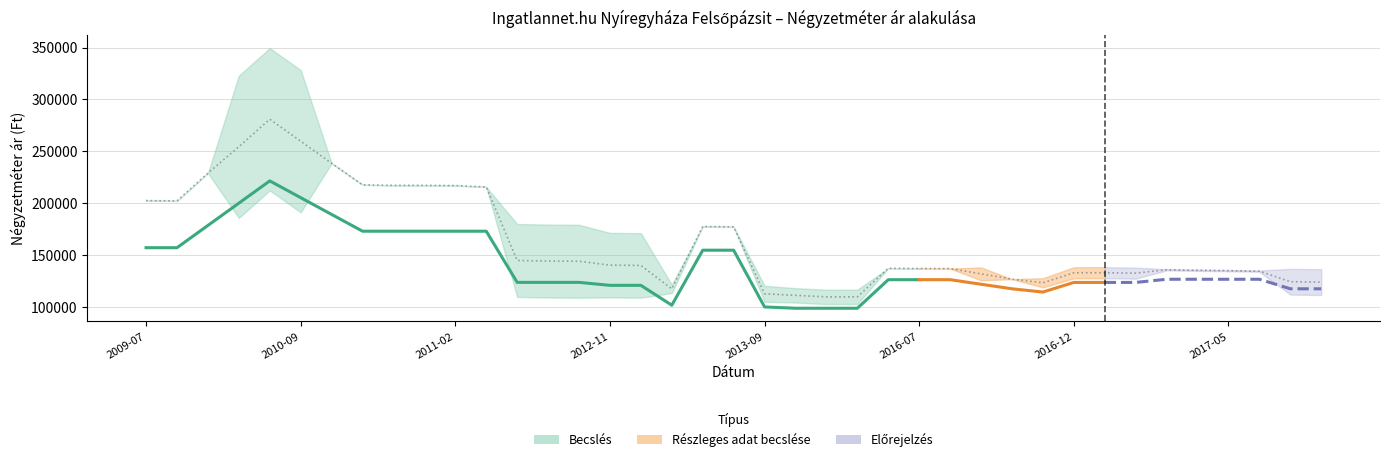

True or false: Szórás alsó határ and Átlagos reál ár intersect in this chart.

False